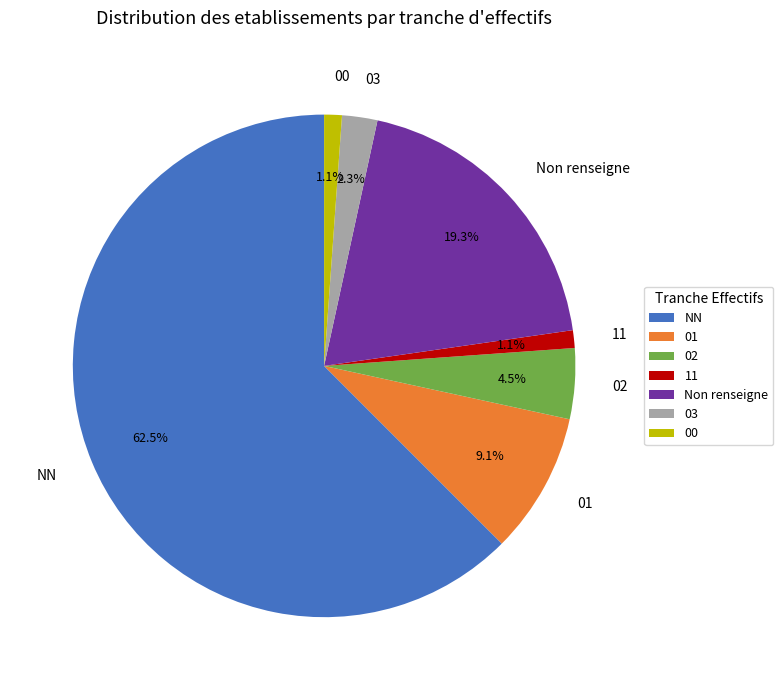

Do 11 and 02 together represent more than half of the pie?

No